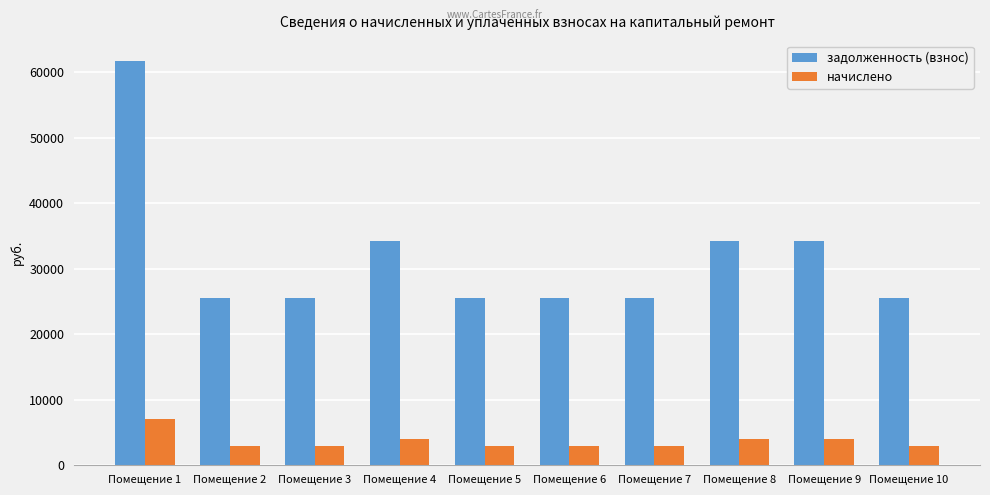

Which series has the largest total across all categories?

задолженность (взнос)